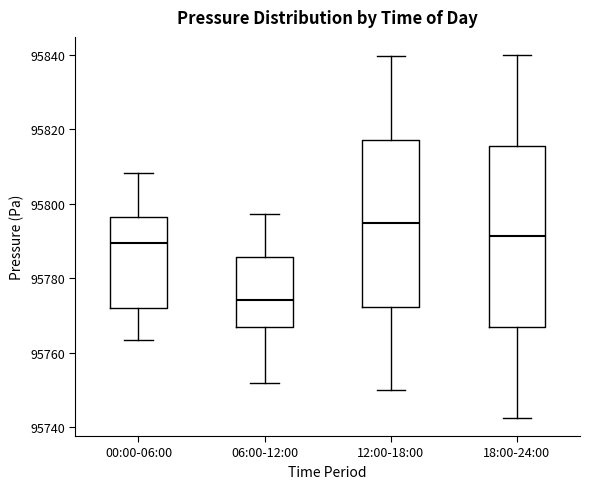

Which box's median line is the lowest?

06:00-12:00